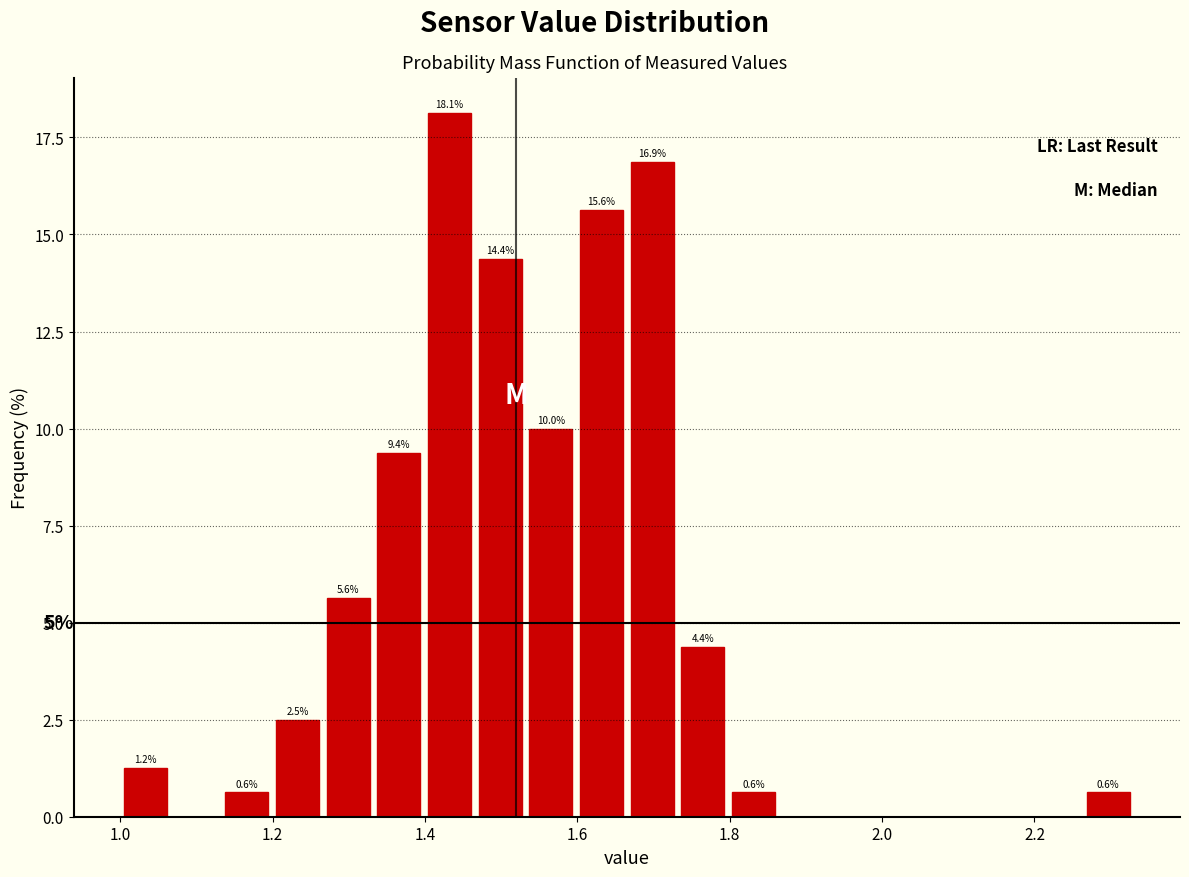

Read against the x-axis, roughly where is the centre of the tallest bar?

1.44